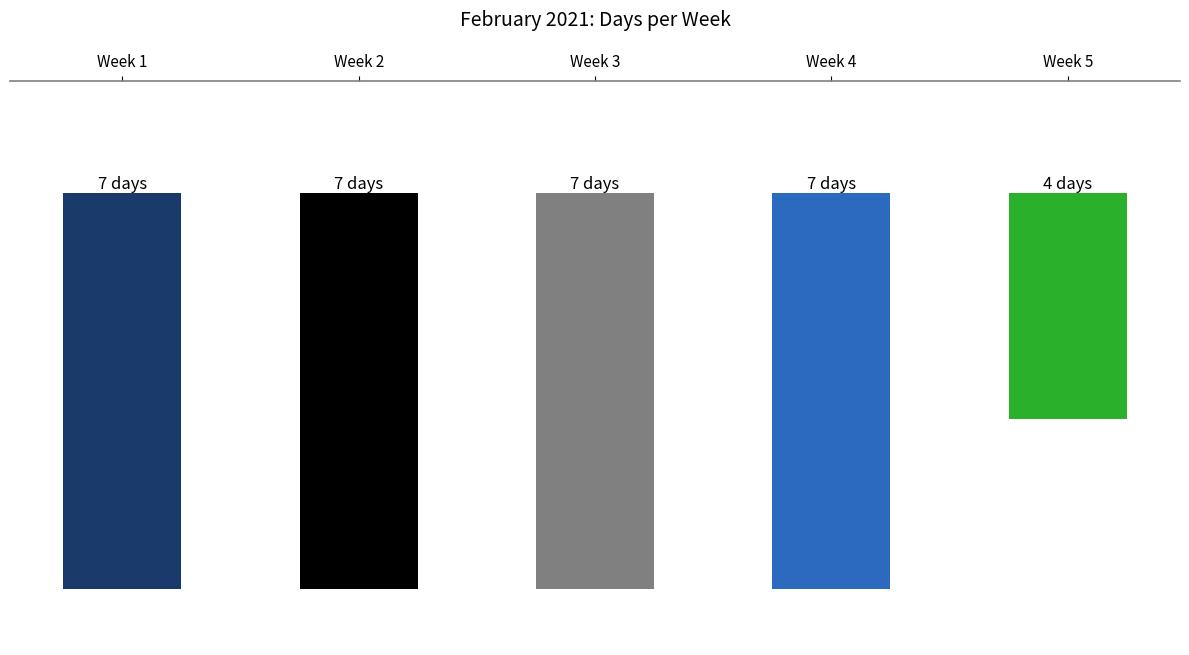

Does the chart contain stacked bars?

No